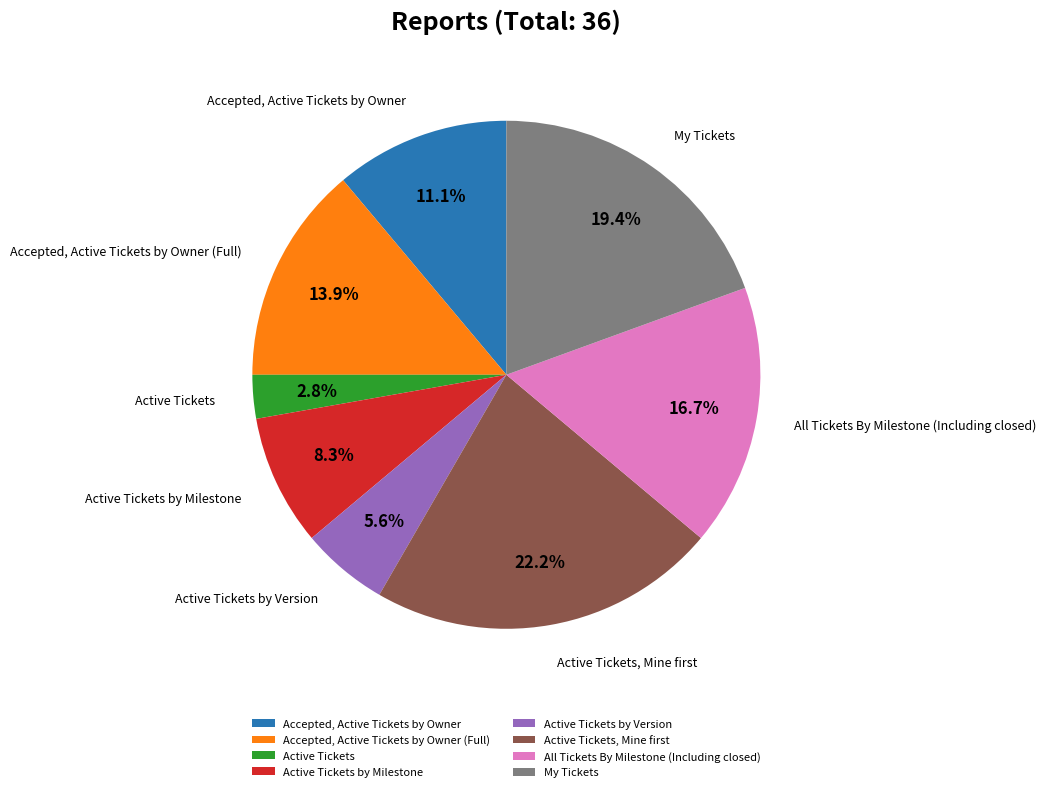

Is there a majority slice in this chart?

No